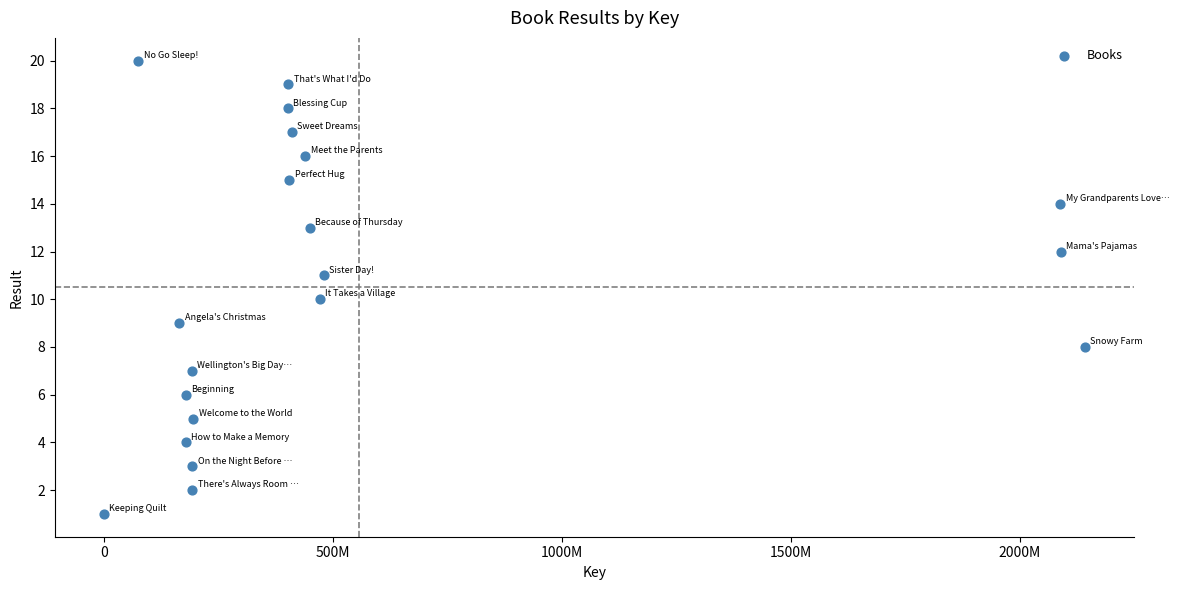

What is the range of Y values (max minus min)?

19